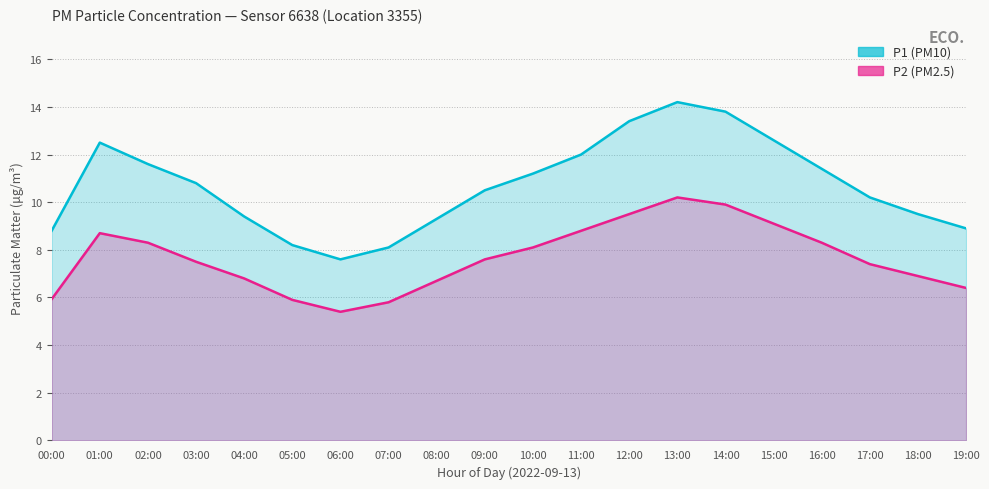

How many lines are shown in the chart?

2